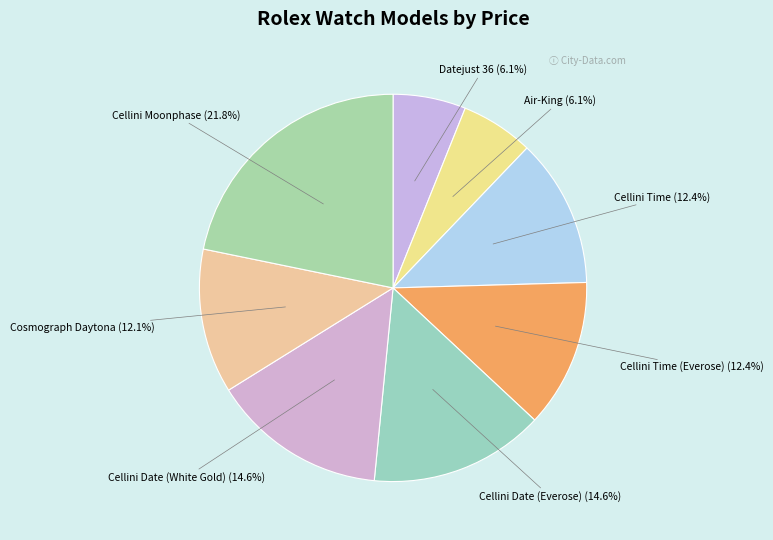

What is the largest slice in the pie chart?

Cellini Moonphase